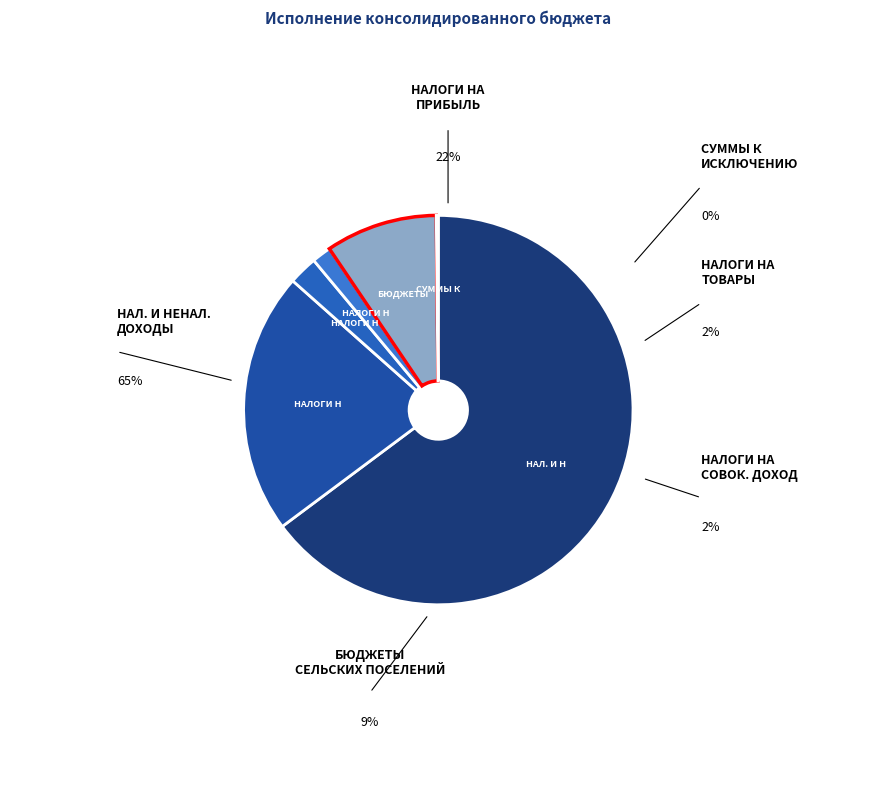

Count the number of slices in the pie.

6